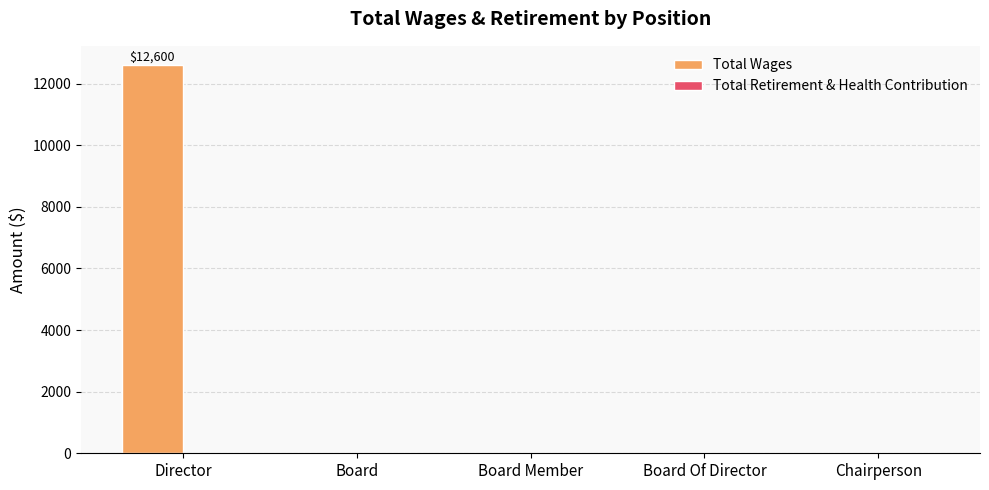

What is the sum of all values?

12600